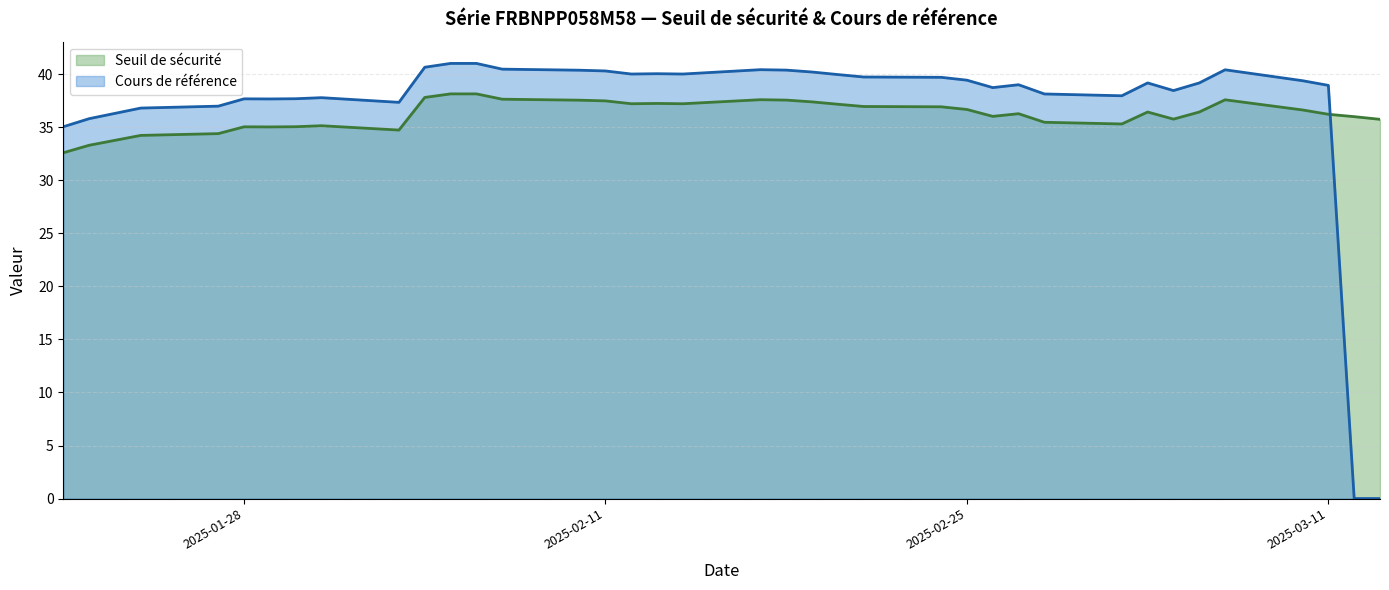

How many lines are shown in the chart?

2